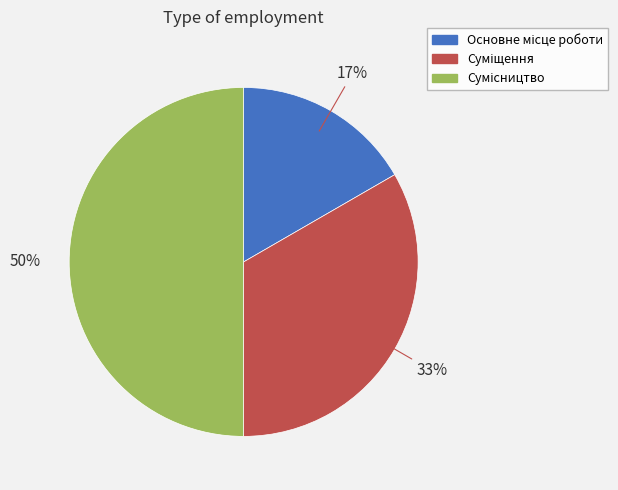

How many segments does this pie chart have?

3